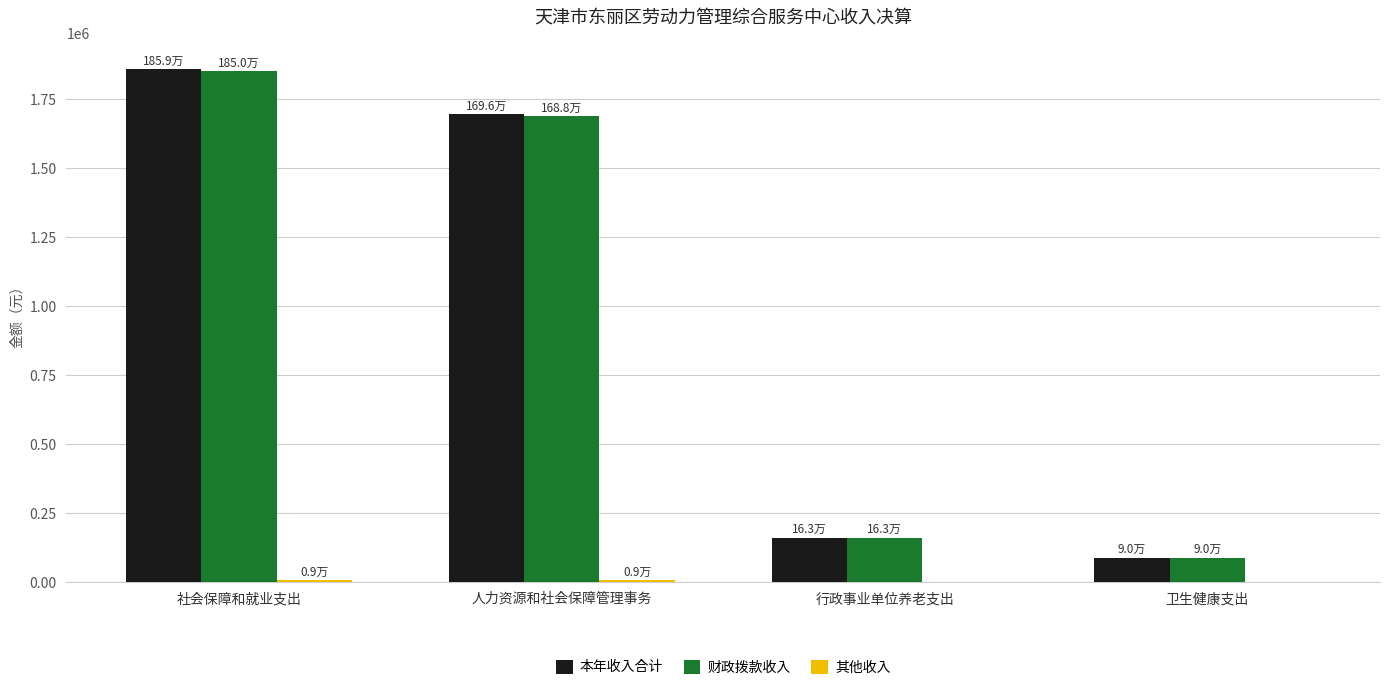

Which series has the widest spread of values?

本年收入合计